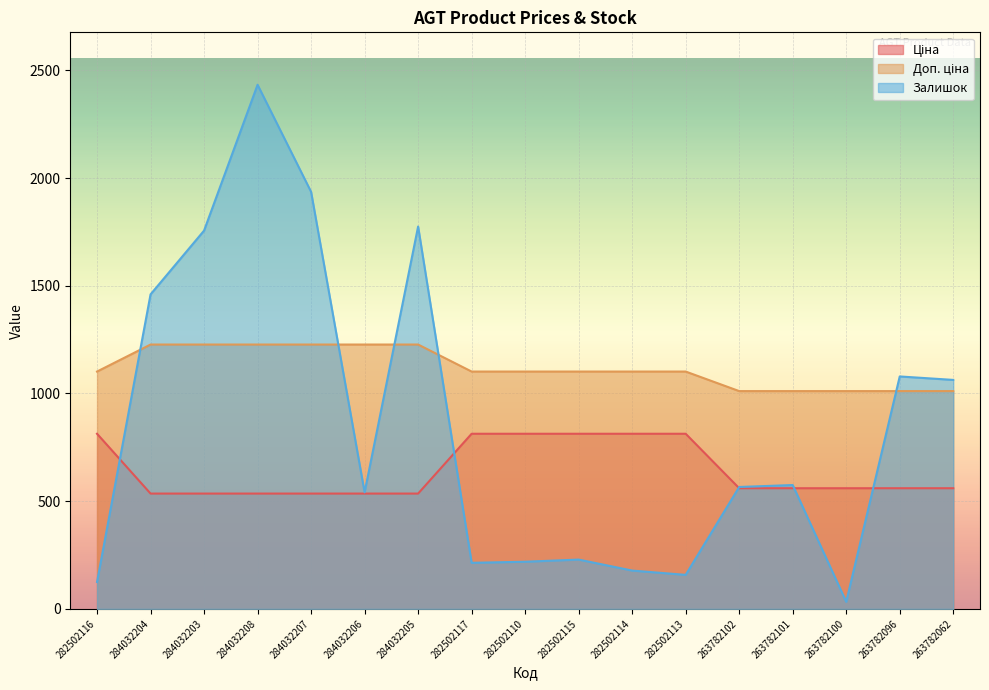

Reading left to right, list all the values displayed in this chart.

Ціна: 813.0	535.4	535.4	535.4	535.4	535.4	535.4	813.0	813.0	813.0	813.0	813.0	560.2	560.2	560.2	560.2	560.2
Доп. ціна: 1101.8	1227.2	1227.2	1227.2	1227.2	1227.2	1227.2	1101.8	1101.8	1101.8	1101.8	1101.8	1011.0	1011.0	1011.0	1011.0	1011.0
Залишок: 125.0	1460.0	1756.0	2433.0	1936.0	541.0	1775.0	214.0	219.0	229.0	178.0	158.0	566.0	575.0	33.0	1079.0	1063.0